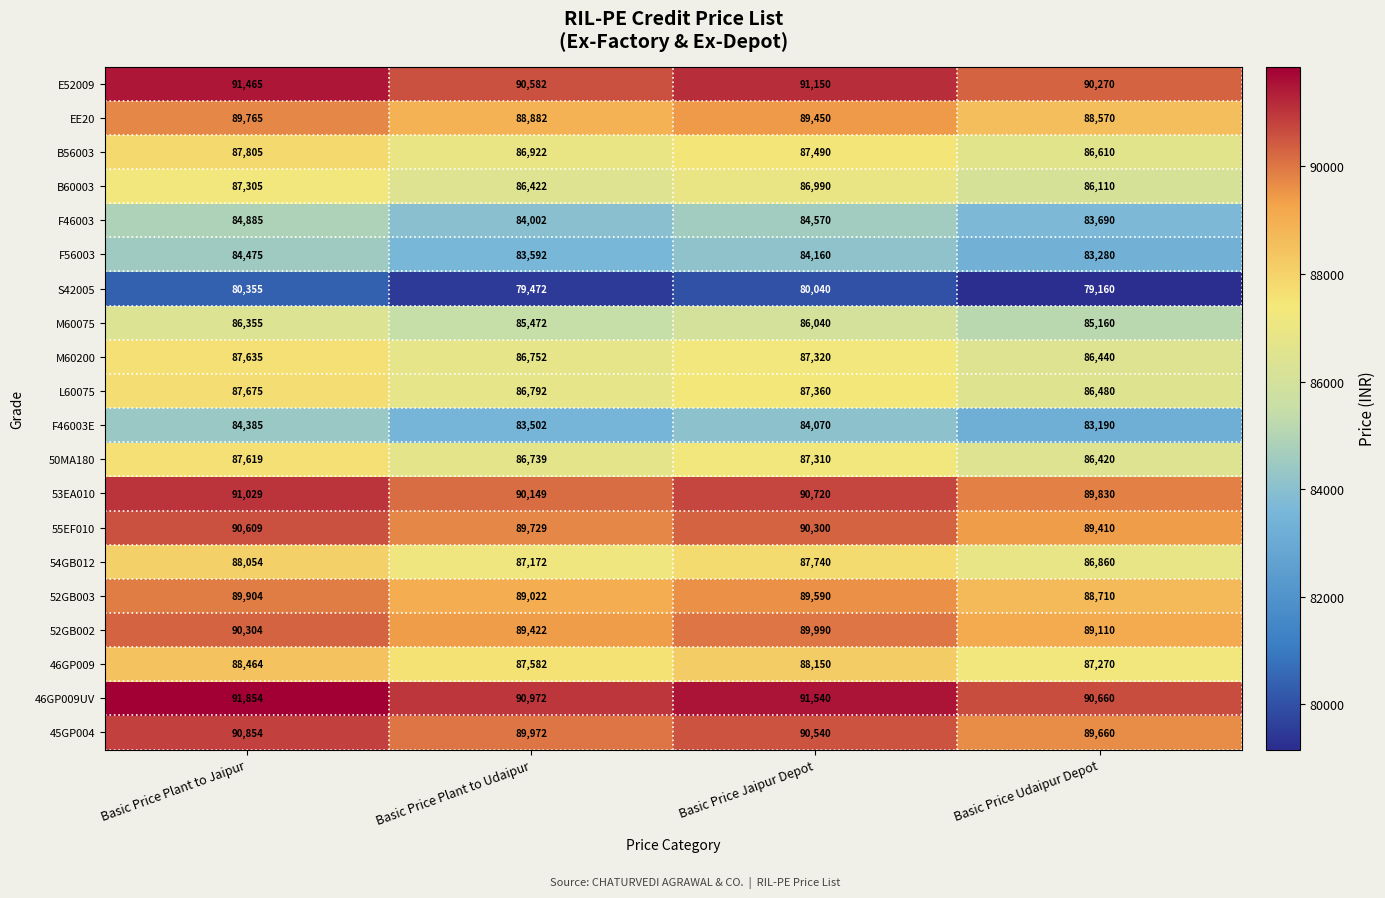

What is the total value across all series at Basic Price Plant to Jaipur?

1760796